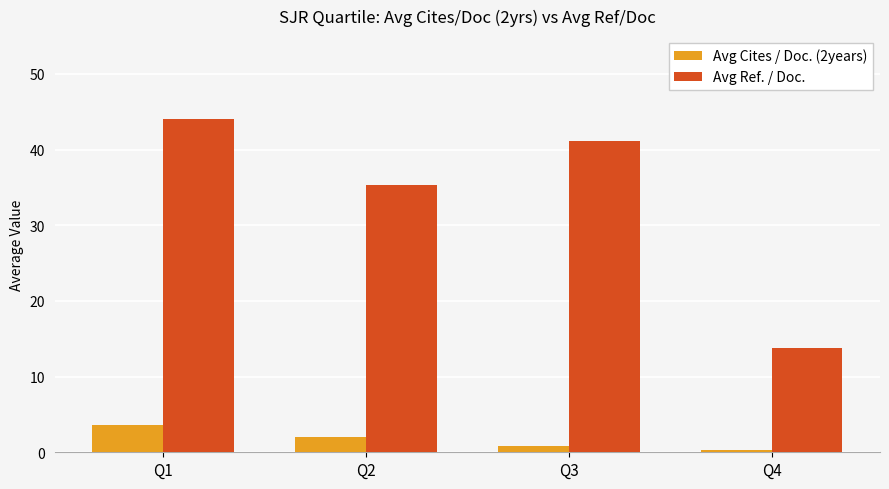

What is the sum of all Avg Ref. / Doc. values?

134.3